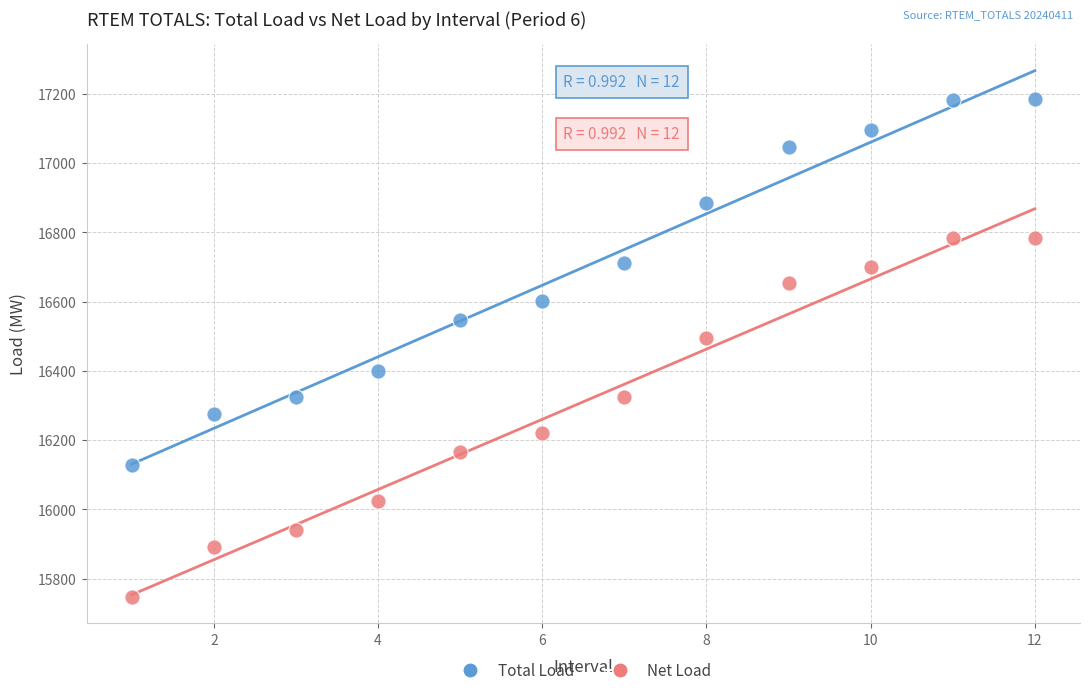

Which series contains the highest Y value?

Total Load